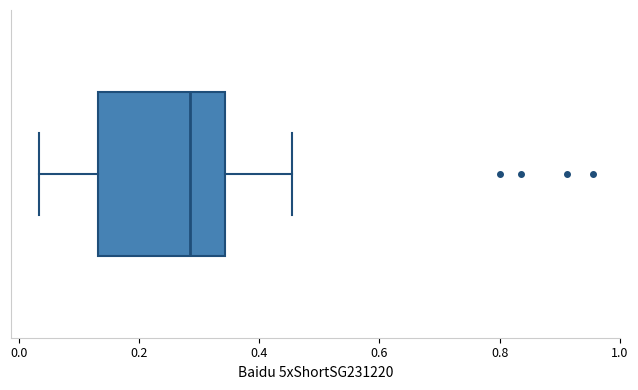

Where does the right whisker of the box end on the x-axis? The values are not printed on the chart, so give them approximately, as read against the axis.

0.46